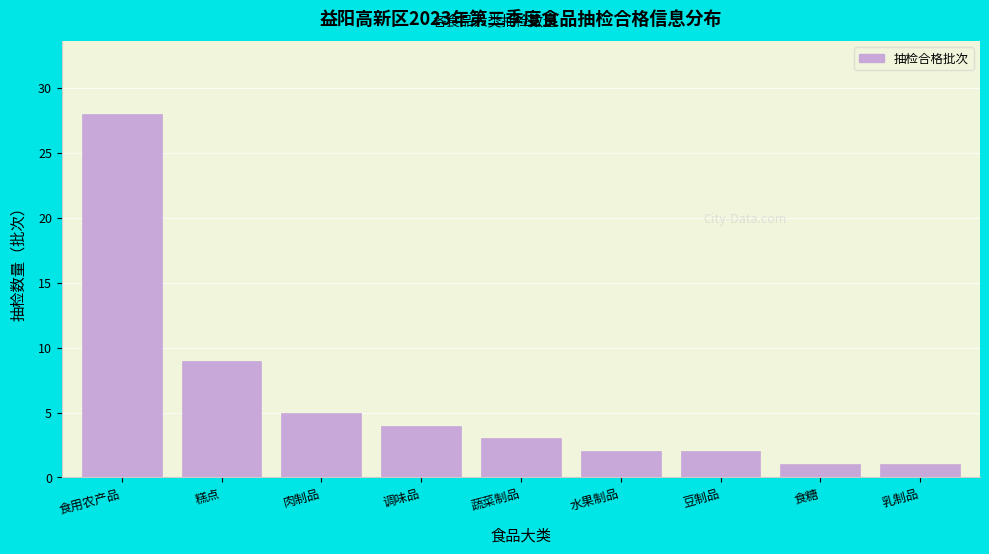

Reading left to right, what are all the values shown in this chart?

28	9	5	4	3	2	2	1	1